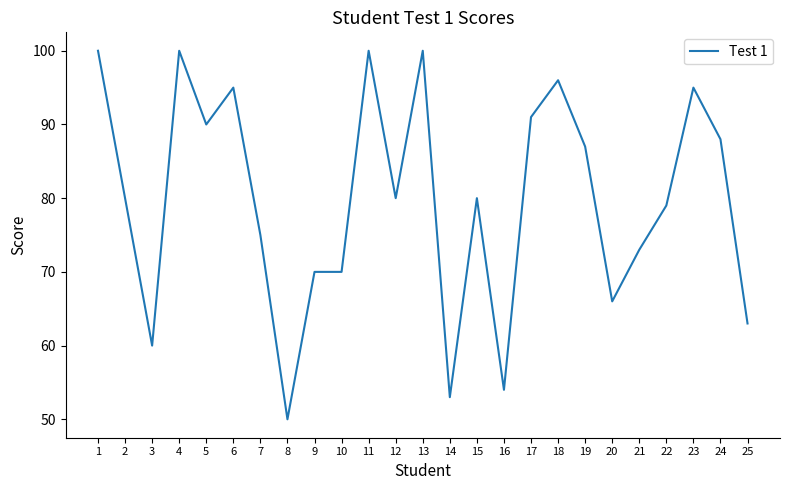

What is the difference between the values at 1 and 5?

10